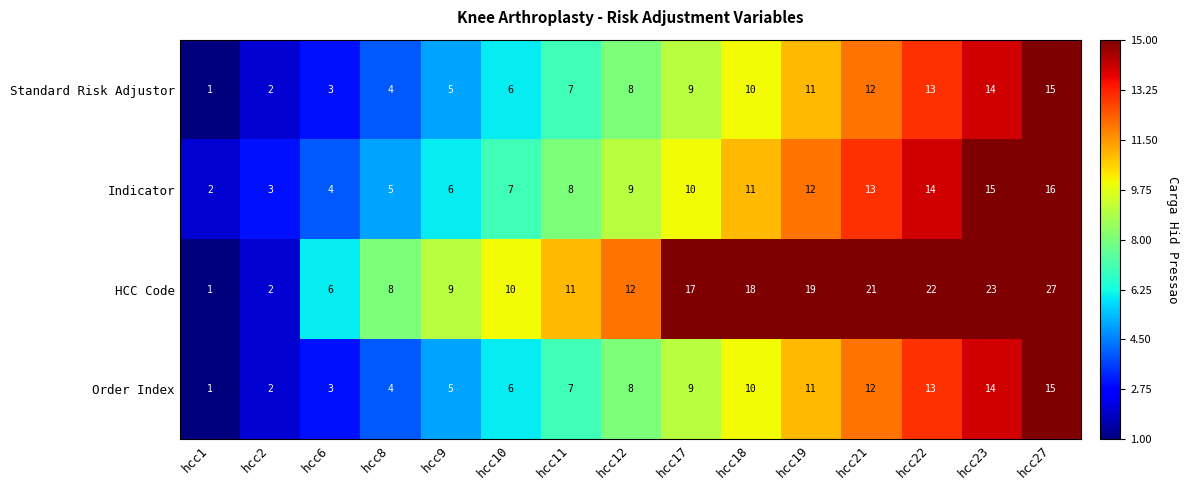

What is the maximum value for Indicator?

16